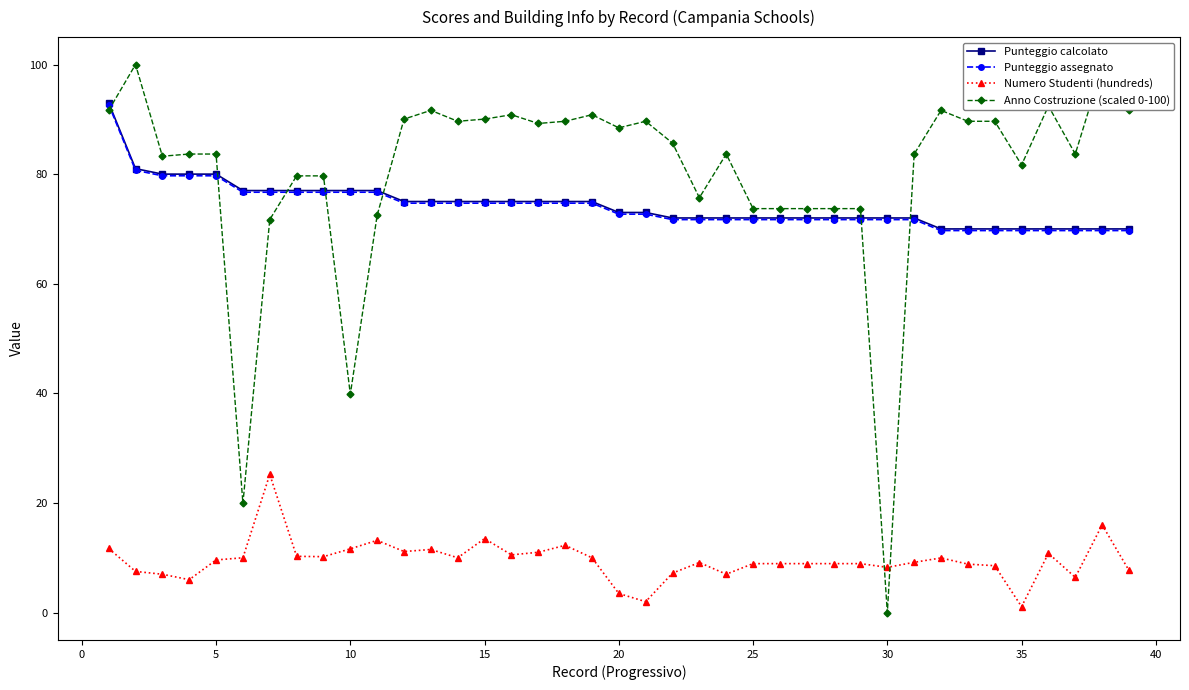

What is the maximum value shown in the chart?

100.0